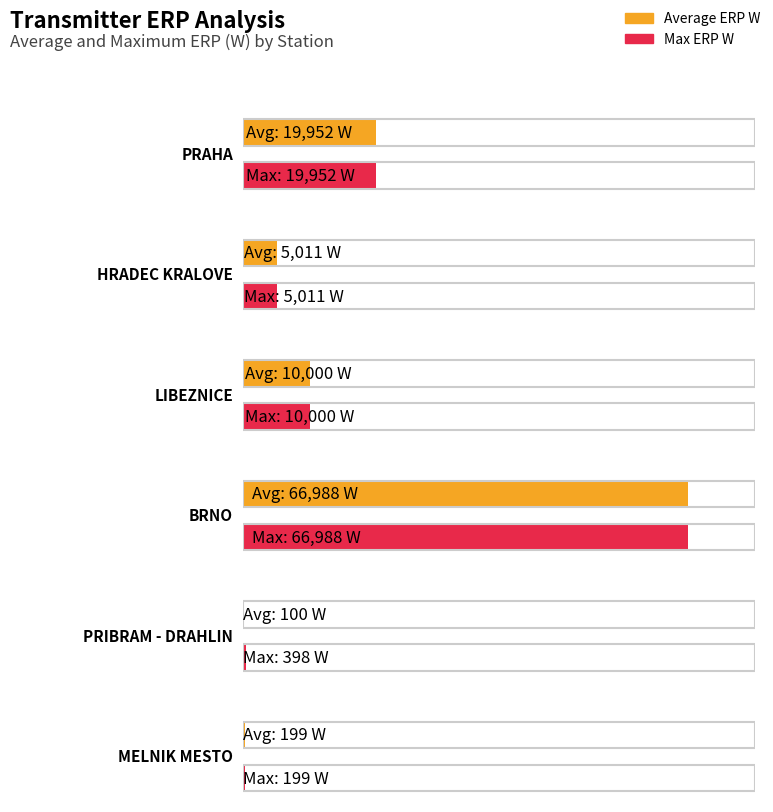

How many bars are there in total?

12